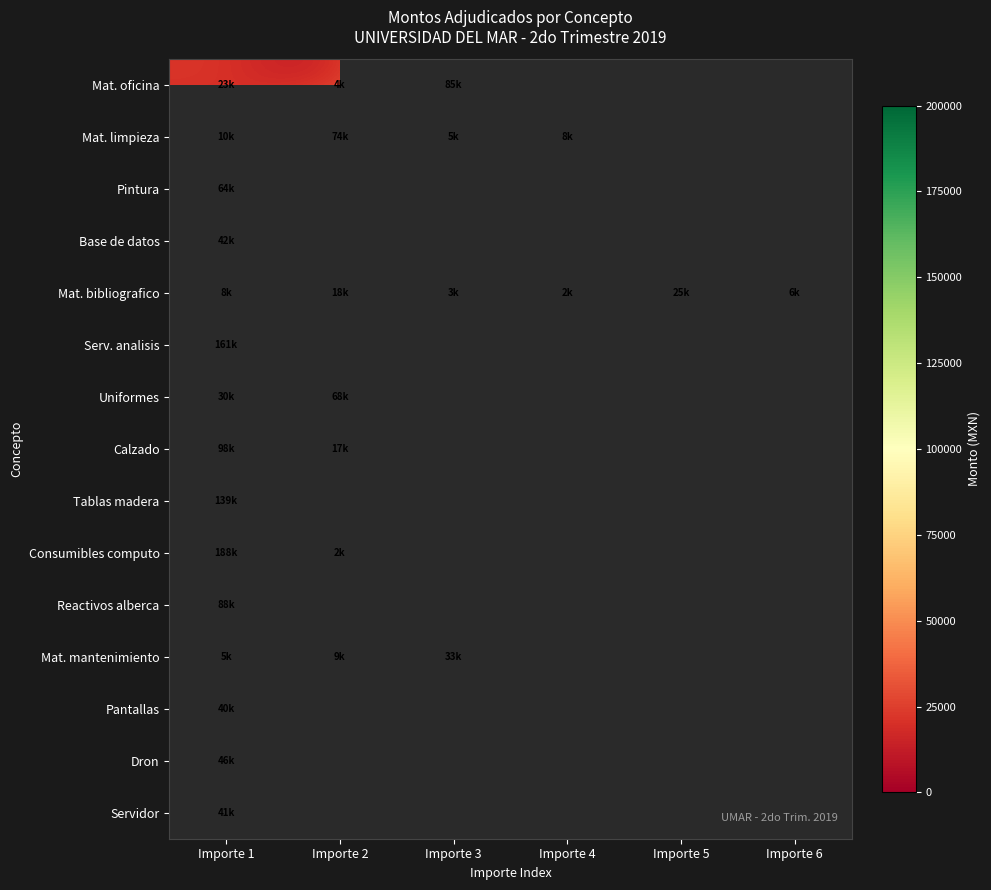

At which category is the sum across all series the highest?

Importe 1